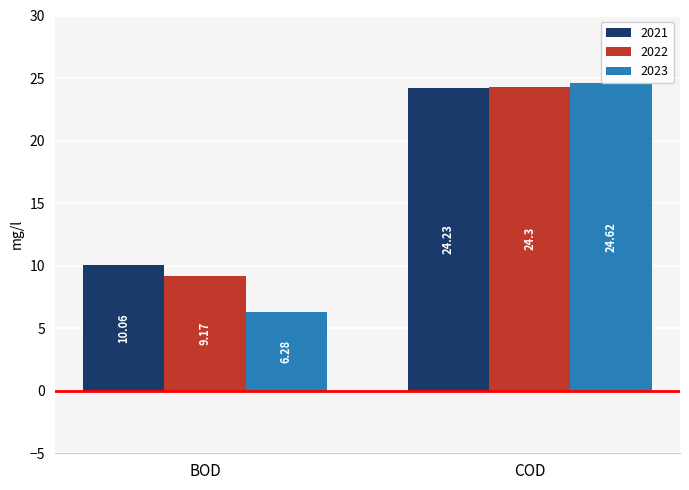

What is the maximum value shown in the chart?

24.6